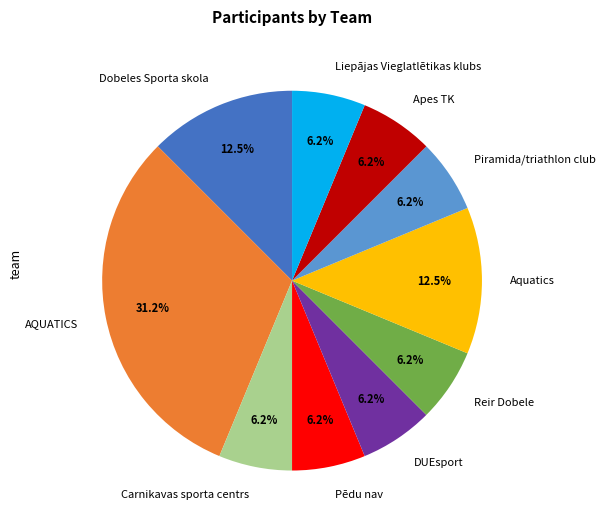

To the nearest percent, what is the difference between the largest and smallest slice percentages?

25%